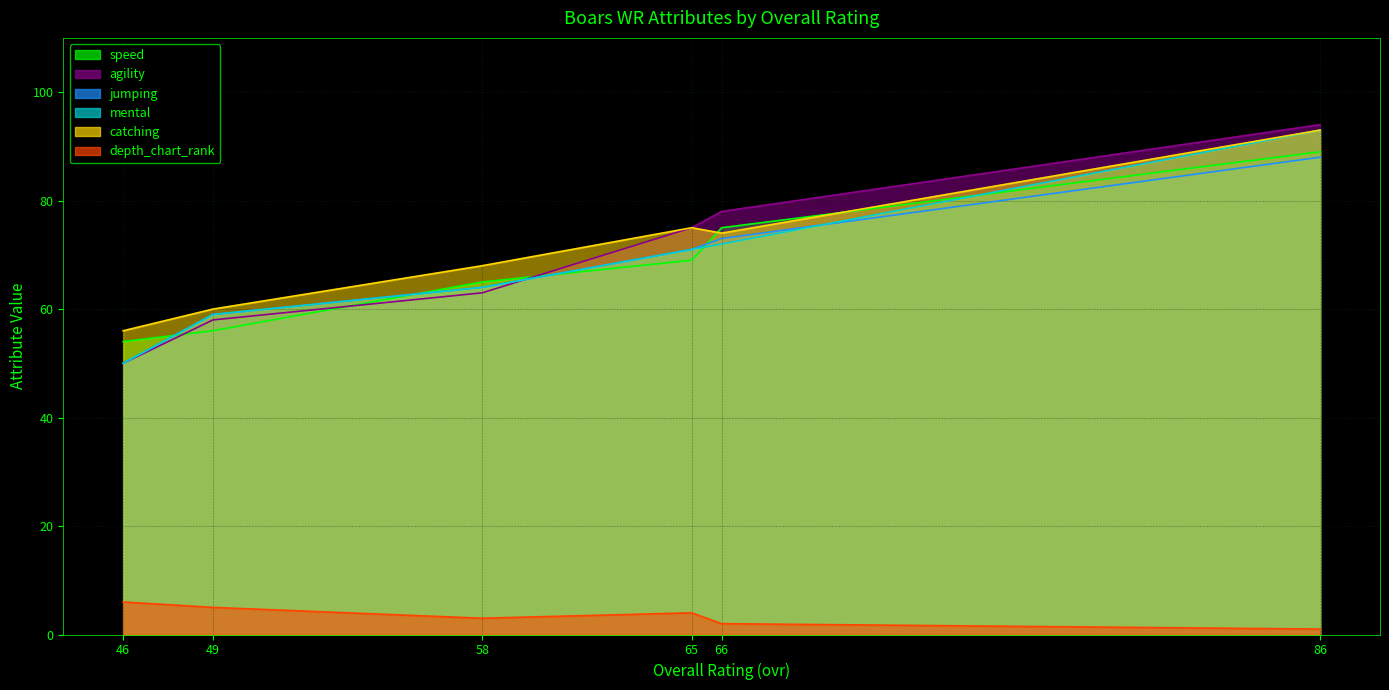

At how many categories does at least one series exceed 30?

6